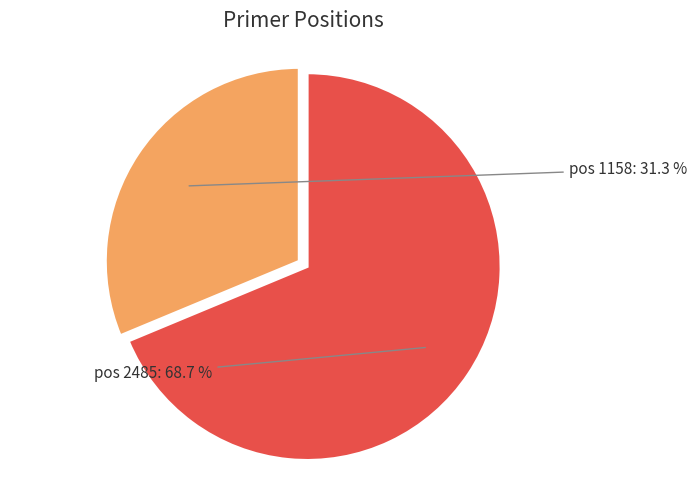

Is there a majority slice in this chart?

Yes